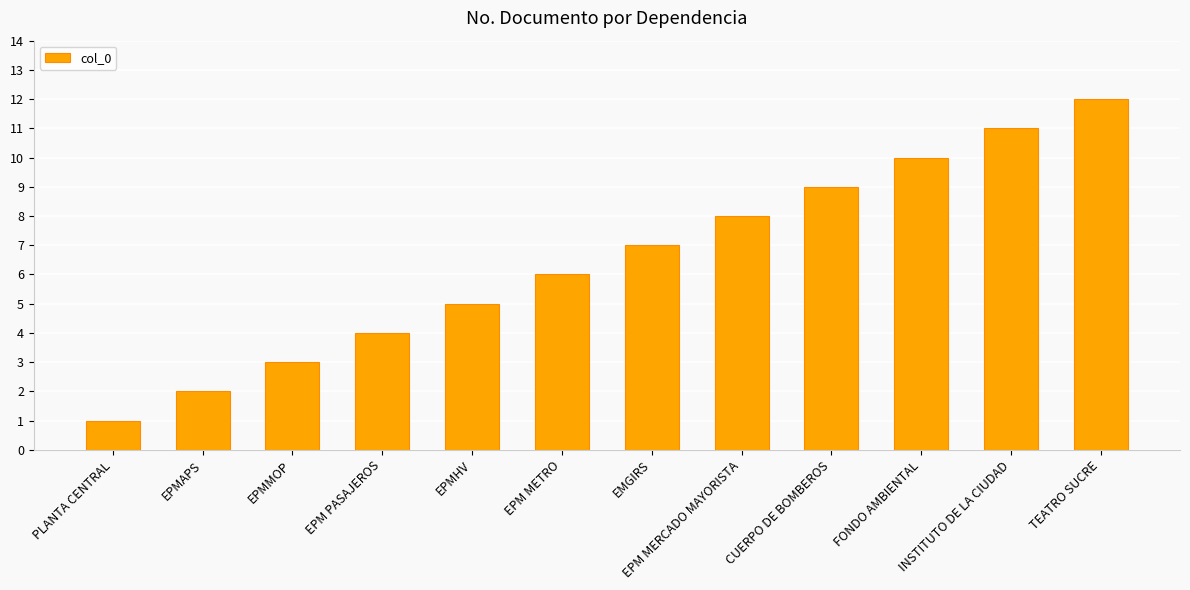

Reading right to left, extract all data points from this chart.

12	11	10	9	8	7	6	5	4	3	2	1